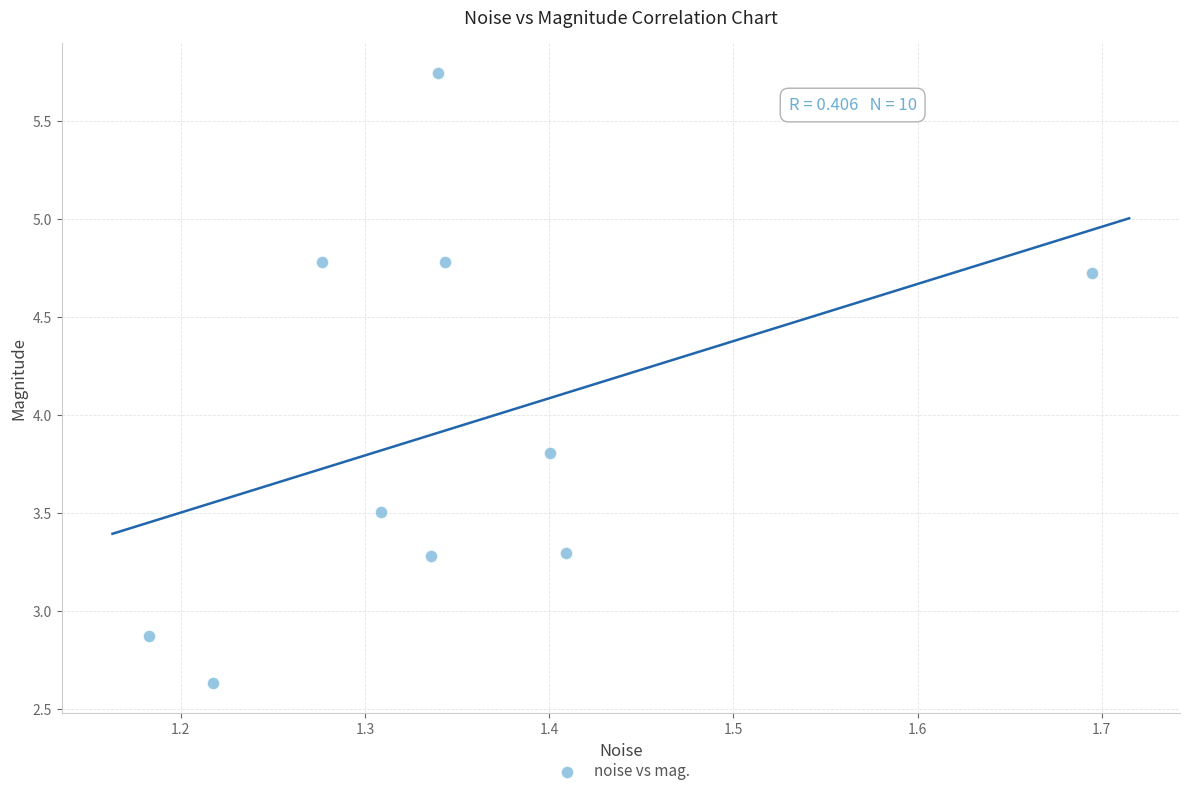

What is the range of Y values (max minus min)?

3.1